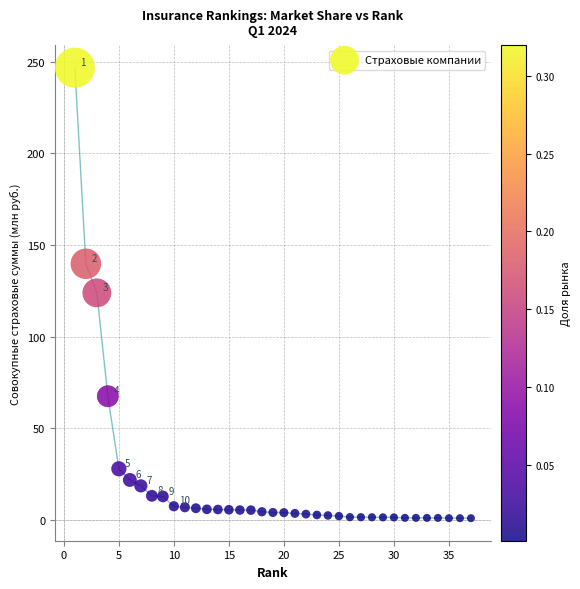

What is the range of X values (max minus min)?

36.0